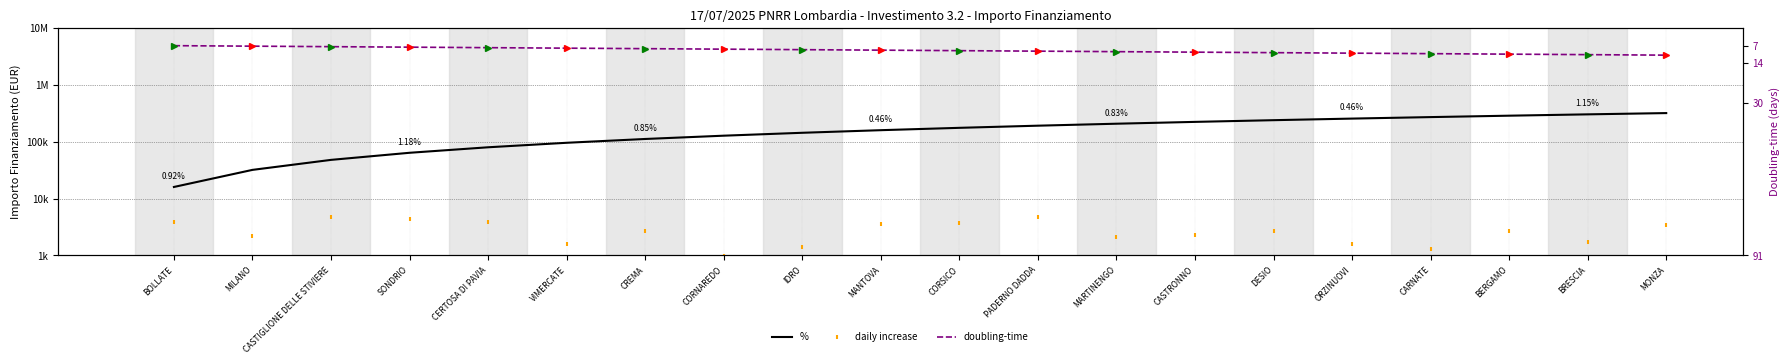

What are all the series names shown in the legend?

%, daily increase, doubling-time